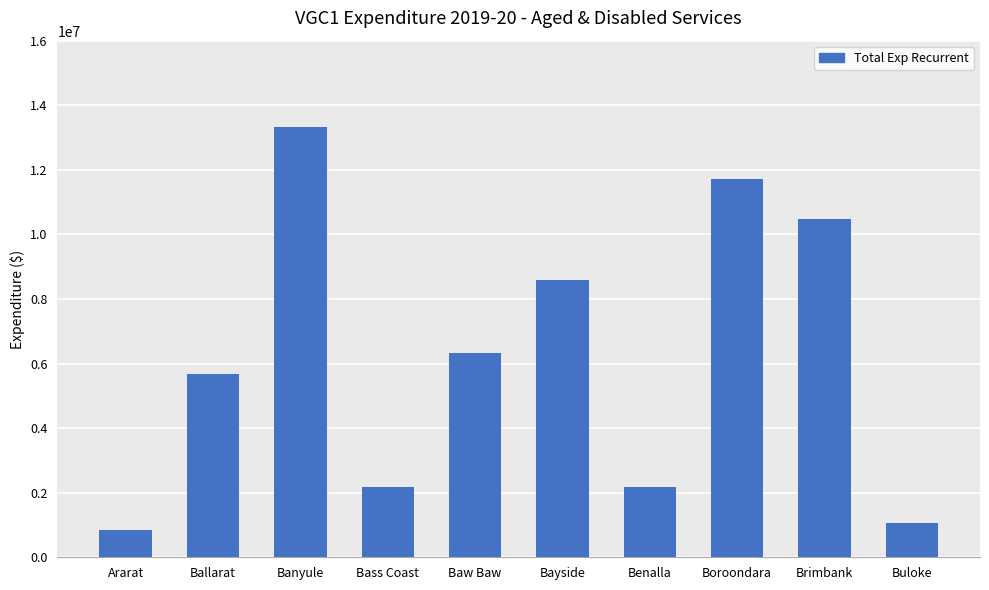

Where does the data first go above 6325955?

Banyule